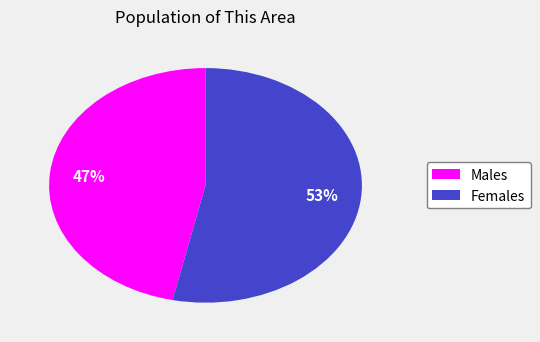

Is there a majority slice in this chart?

Yes